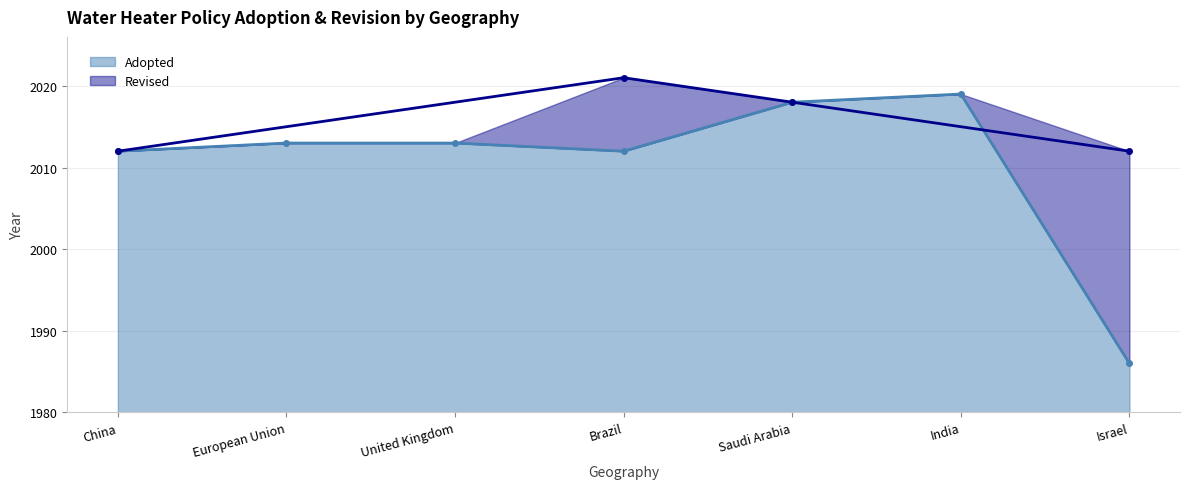

What value does the data have at China, to the nearest 5?

2010